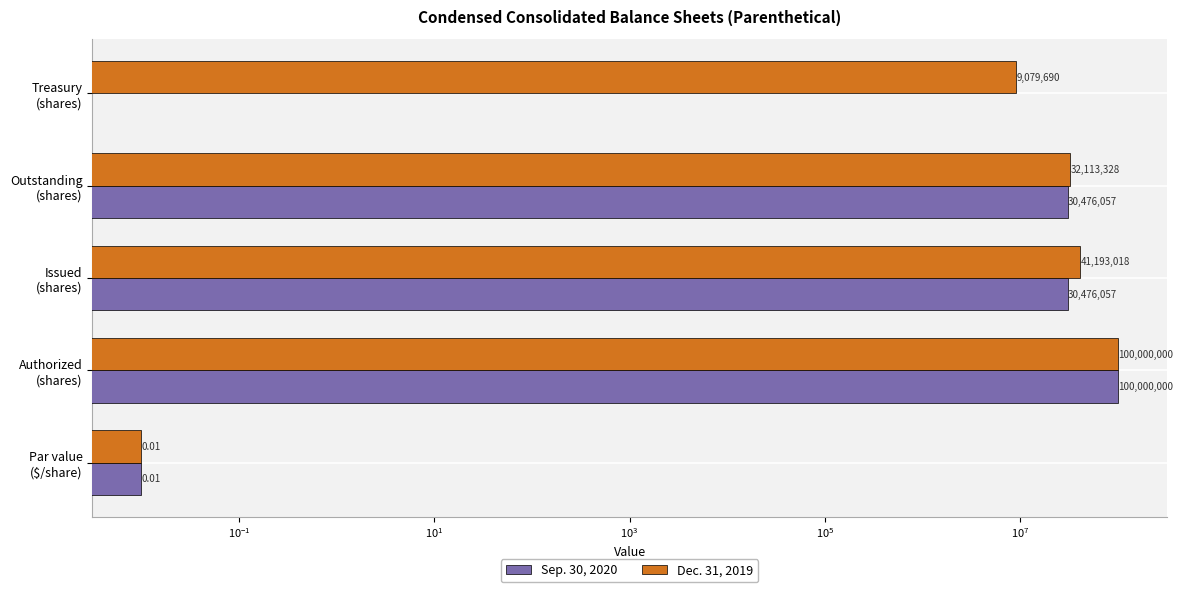

What is the difference between the second highest and minimum values in the Dec. 31, 2019 series?

41193018.0